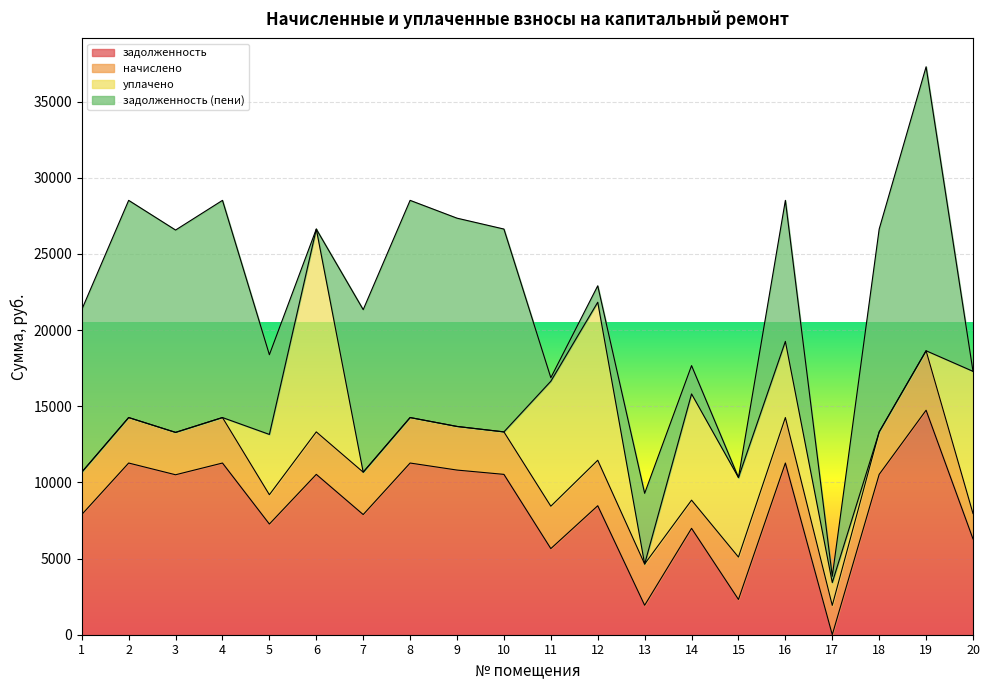

In задолженность (пени), how many points are lower than both neighbors (excluding endpoints)?

5